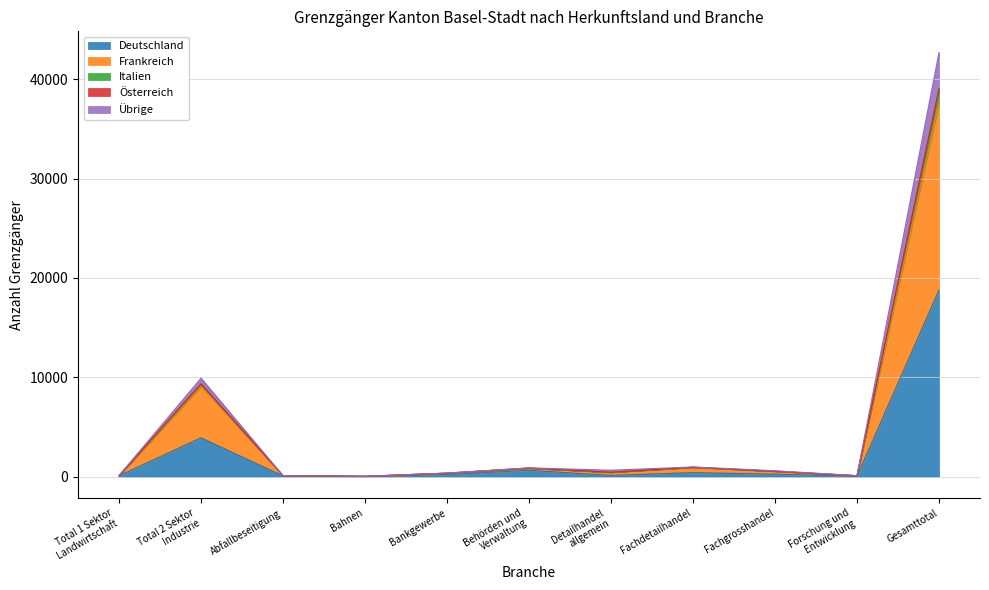

What is the sum of the Deutschland values at Fachdetailhandel and Behörden und
Verwaltung?

1051